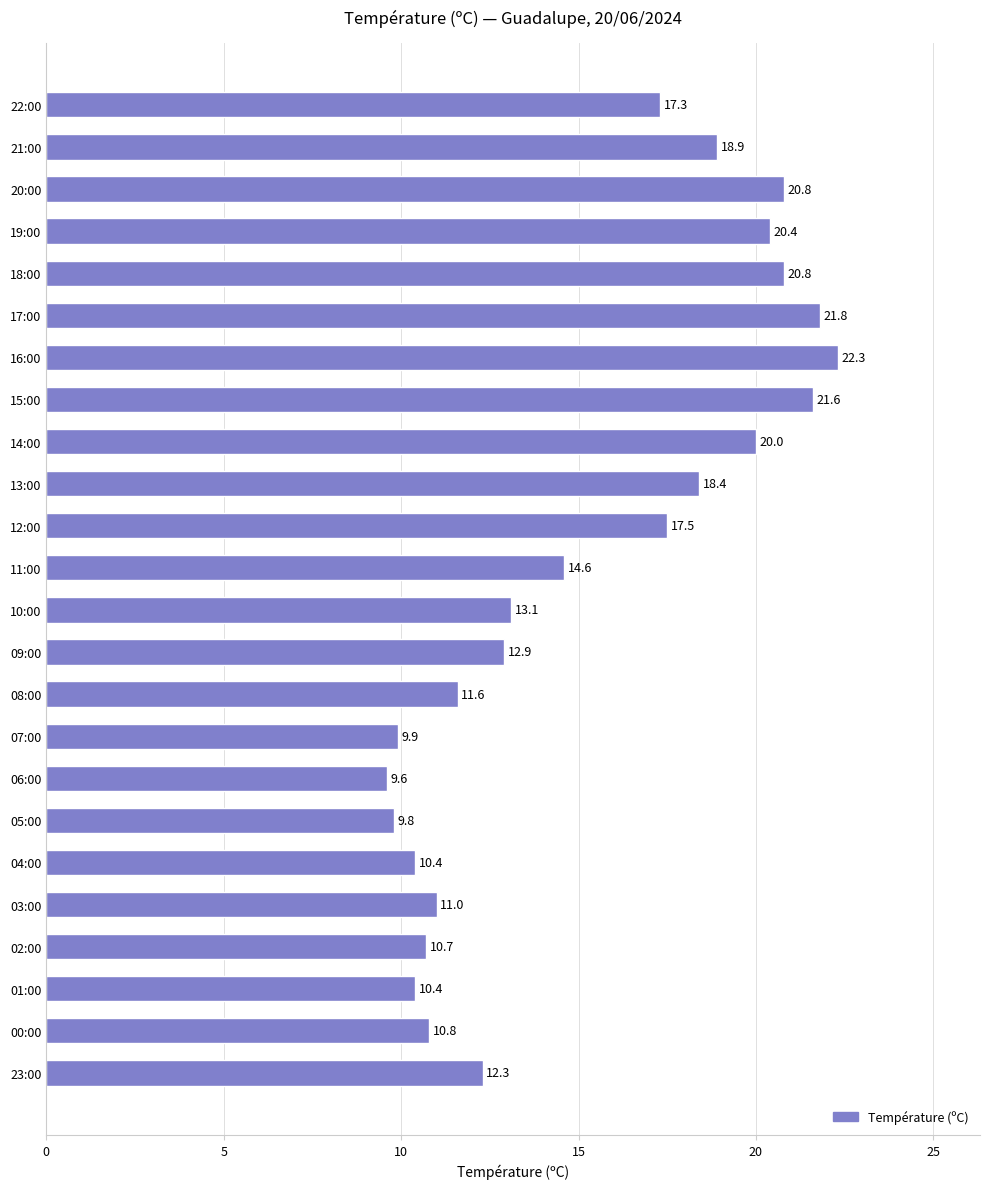

What position from the top is 07:00?

16